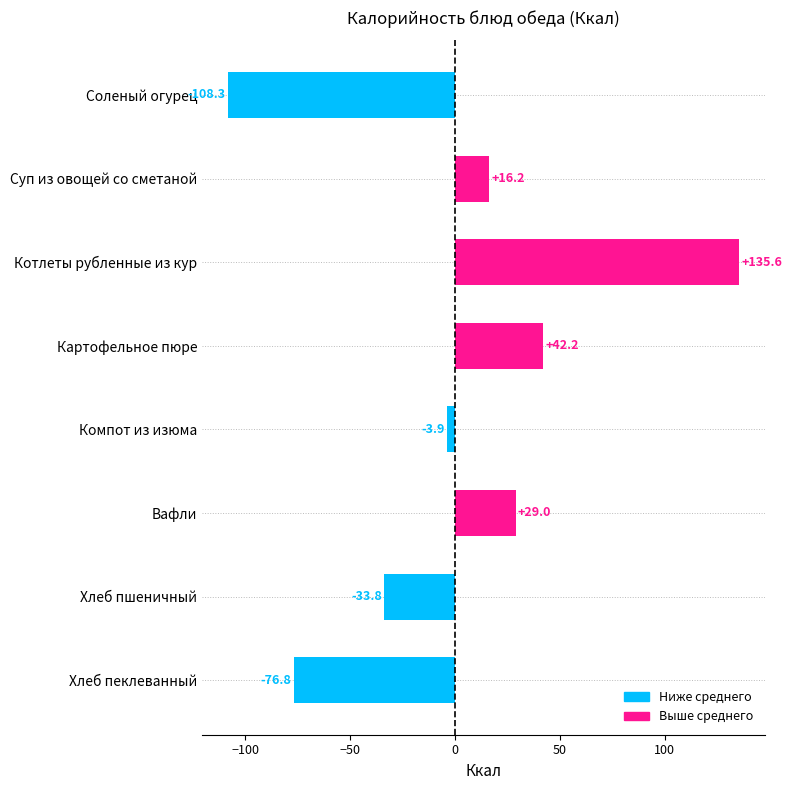

Reading top to bottom, transcribe all the data shown in this chart.

Соленый огурец=-108.3	Суп из овощей со сметаной=16.2	Котлеты рубленные из кур=135.6	Картофельное пюре=42.2	Компот из изюма=-3.9	Вафли=29.0	Хлеб пшеничный=-33.8	Хлеб пеклеванный=-76.8